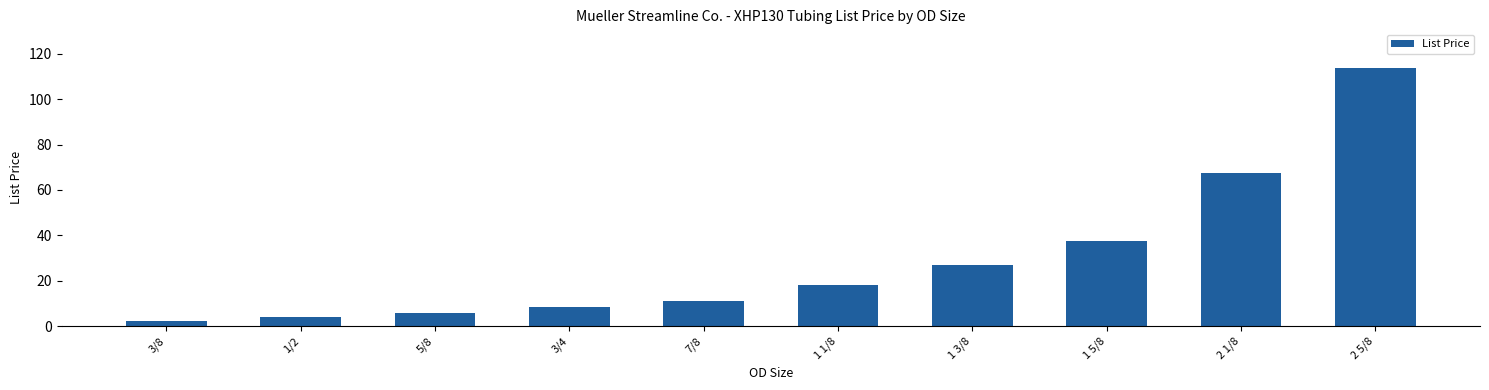

At which category does the chart reach its minimum across all series?

3/8